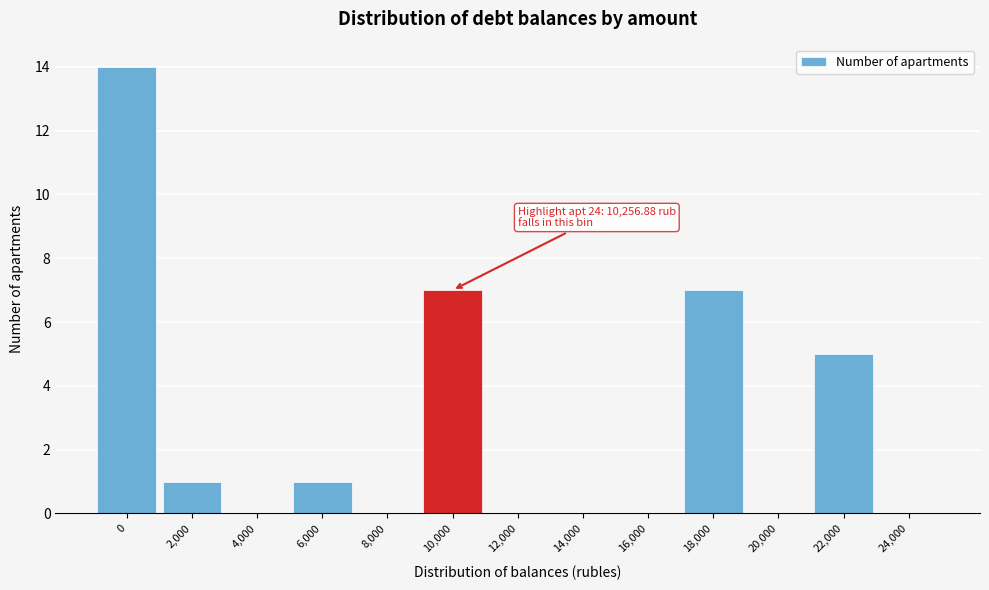

Reading left to right, list all the values displayed in this chart.

0=14	2,000=1	4,000=0	6,000=1	8,000=0	10,000=7	12,000=0	14,000=0	16,000=0	18,000=7	20,000=0	22,000=5	24,000=0